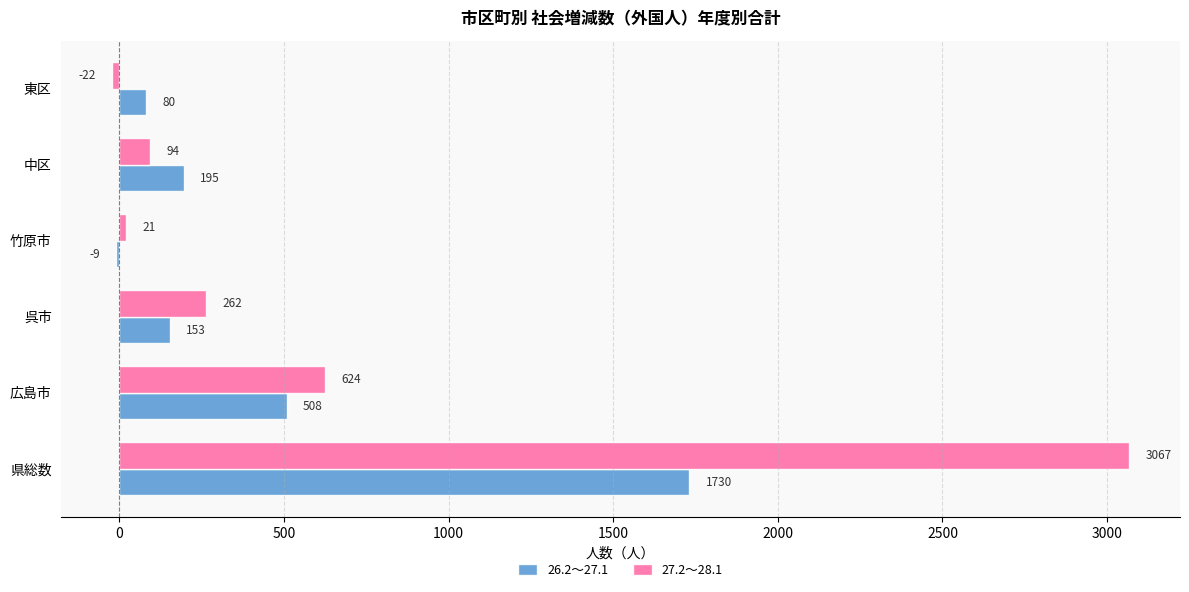

At which label is 27.2～28.1 closest to 1522?

広島市